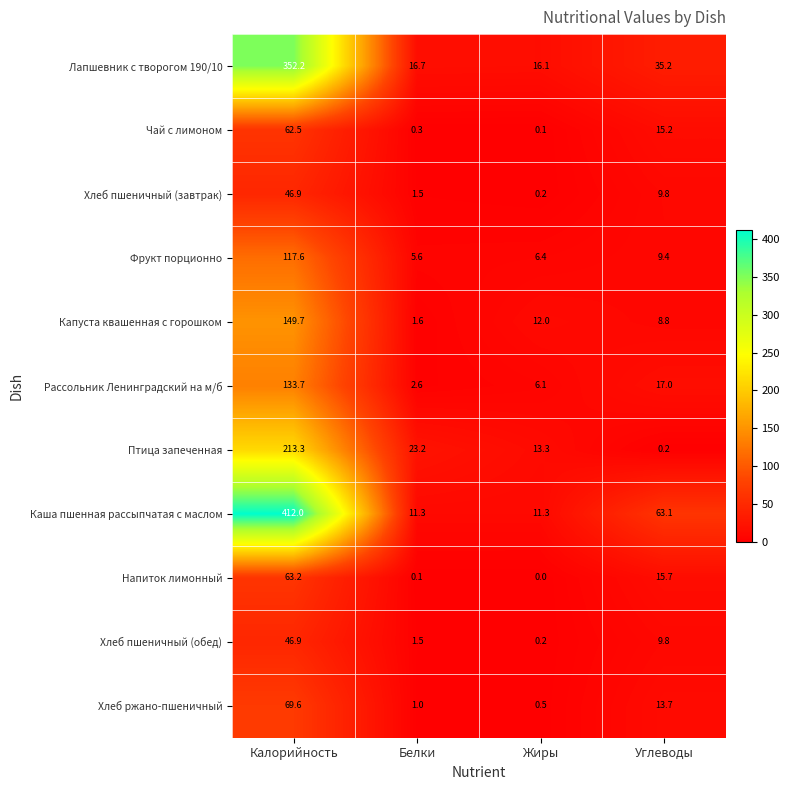

The value of Каша пшенная рассыпчатая с маслом at Жиры is 11.3. True or false?

True